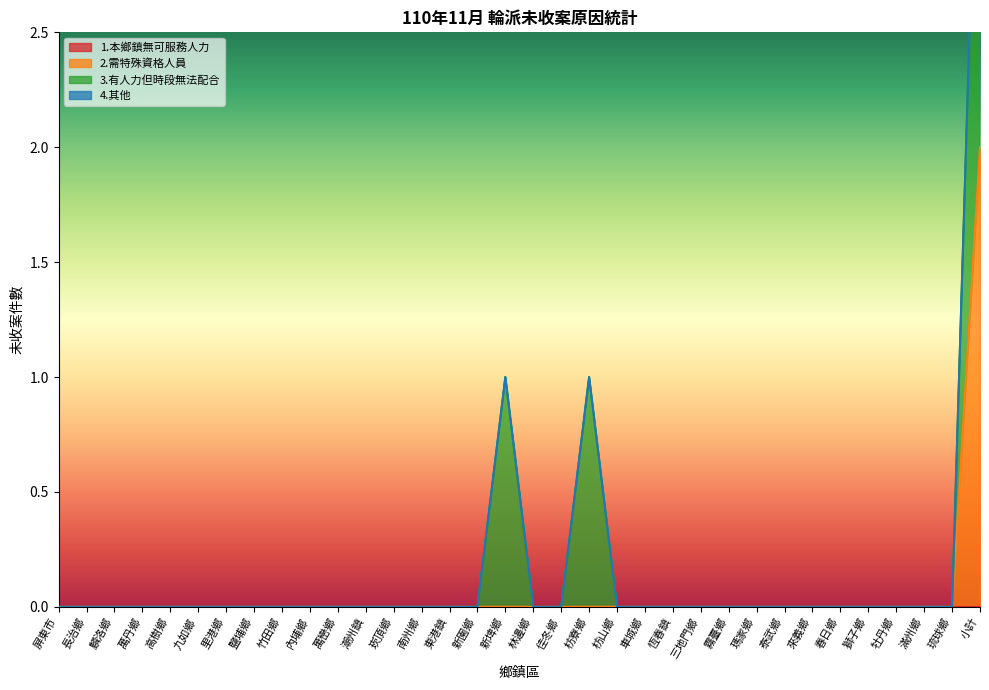

Reading right to left, what are all the values shown in this chart?

1.本鄉鎮無可服務人力: 0	0	0	0	0	0	0	0	0	0	0	0	0	0	0	0	0	0	0	0	0	0	0	0	0	0	0	0	0	0	0	0	0	0
2.需特殊資格人員: 2	0	0	0	0	0	0	0	0	0	0	0	0	0	0	0	0	0	0	0	0	0	0	0	0	0	0	0	0	0	0	0	0	0
3.有人力但時段無法配合: 2	0	0	0	0	0	0	0	0	0	0	0	0	0	1	0	0	1	0	0	0	0	0	0	0	0	0	0	0	0	0	0	0	0
4.其他: 0	0	0	0	0	0	0	0	0	0	0	0	0	0	0	0	0	0	0	0	0	0	0	0	0	0	0	0	0	0	0	0	0	0